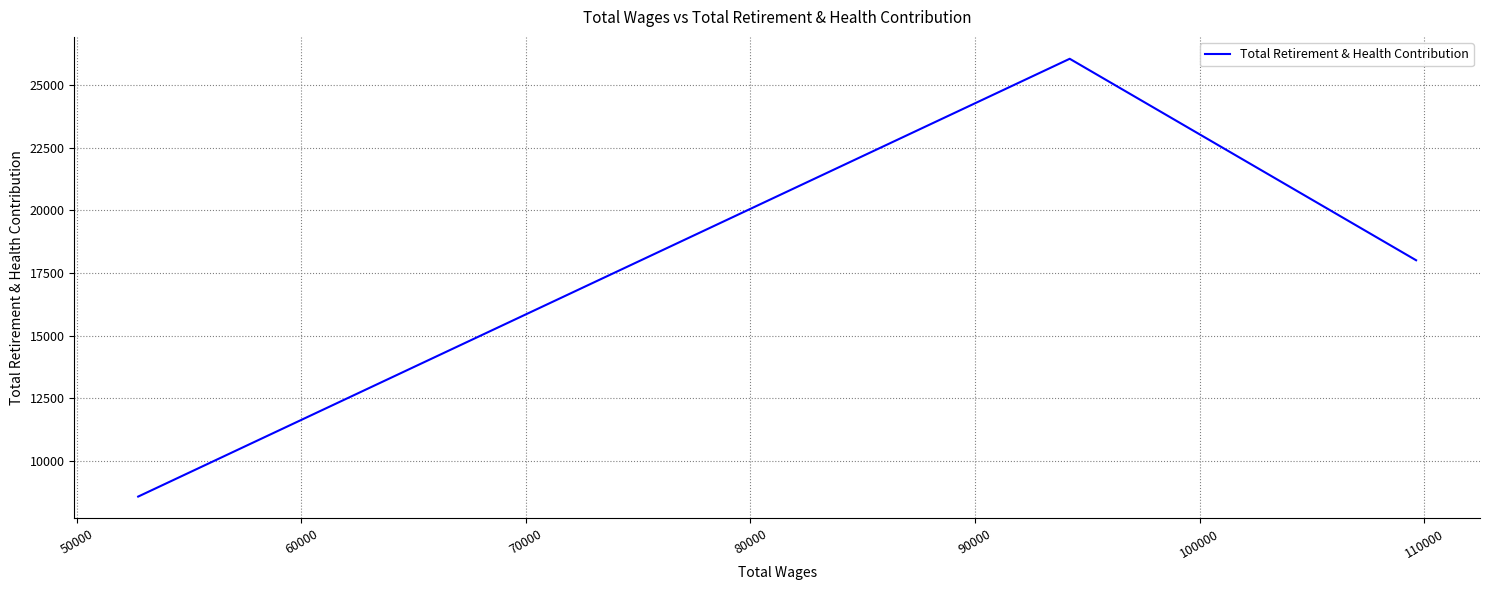

What is the average value?

17544